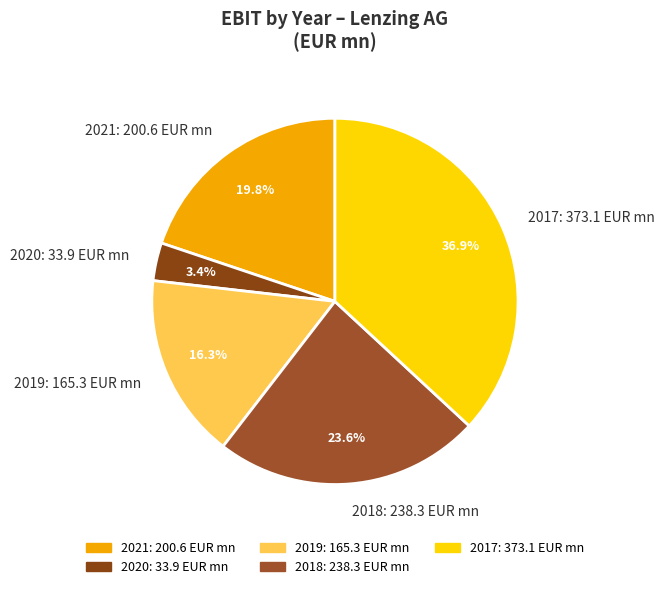

Which has a higher value, 2018 or 2020?

2018